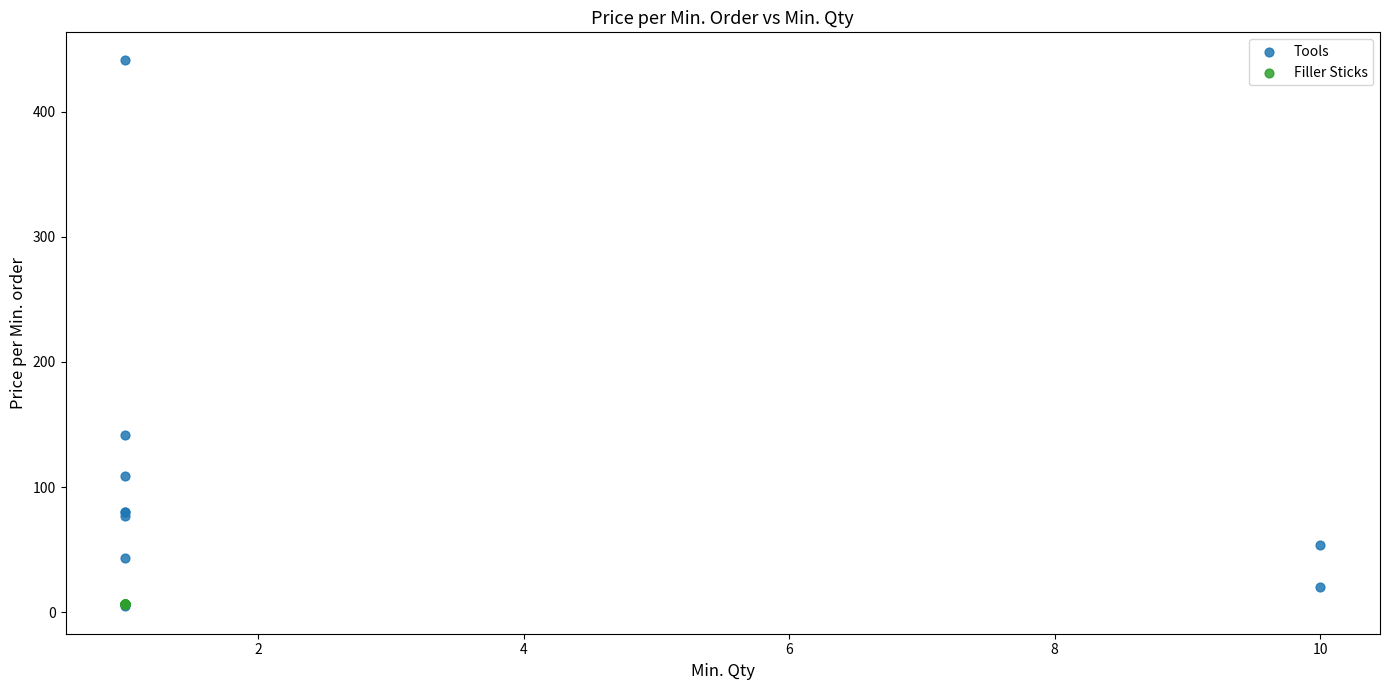

Which series contains the highest Y value?

Tools